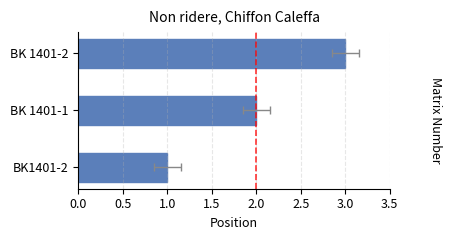

What is the sum of all values?

6